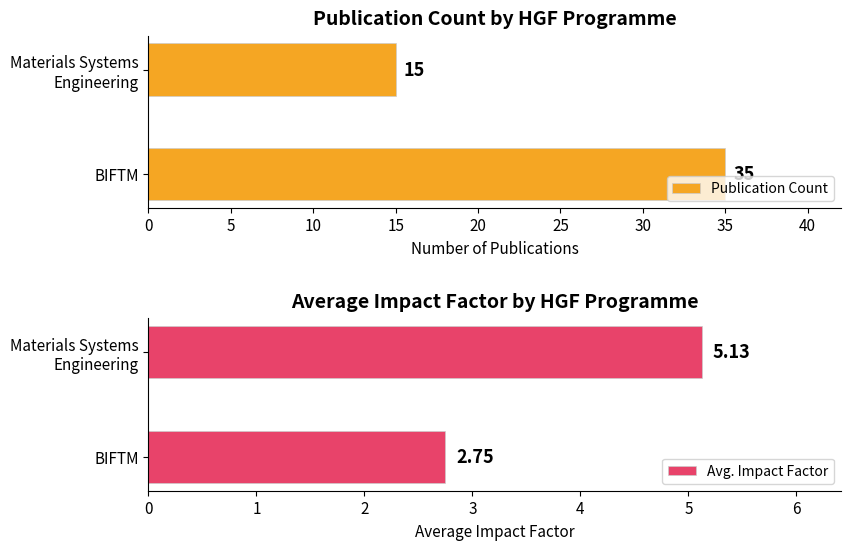

What is the value of the Avg. Impact Factor bar at the 1st from the left?

2.8